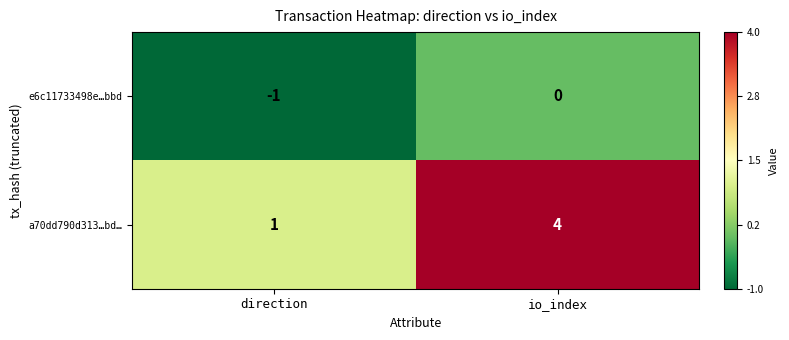

Which series has the largest total across all categories?

a70dd790d313…bd…